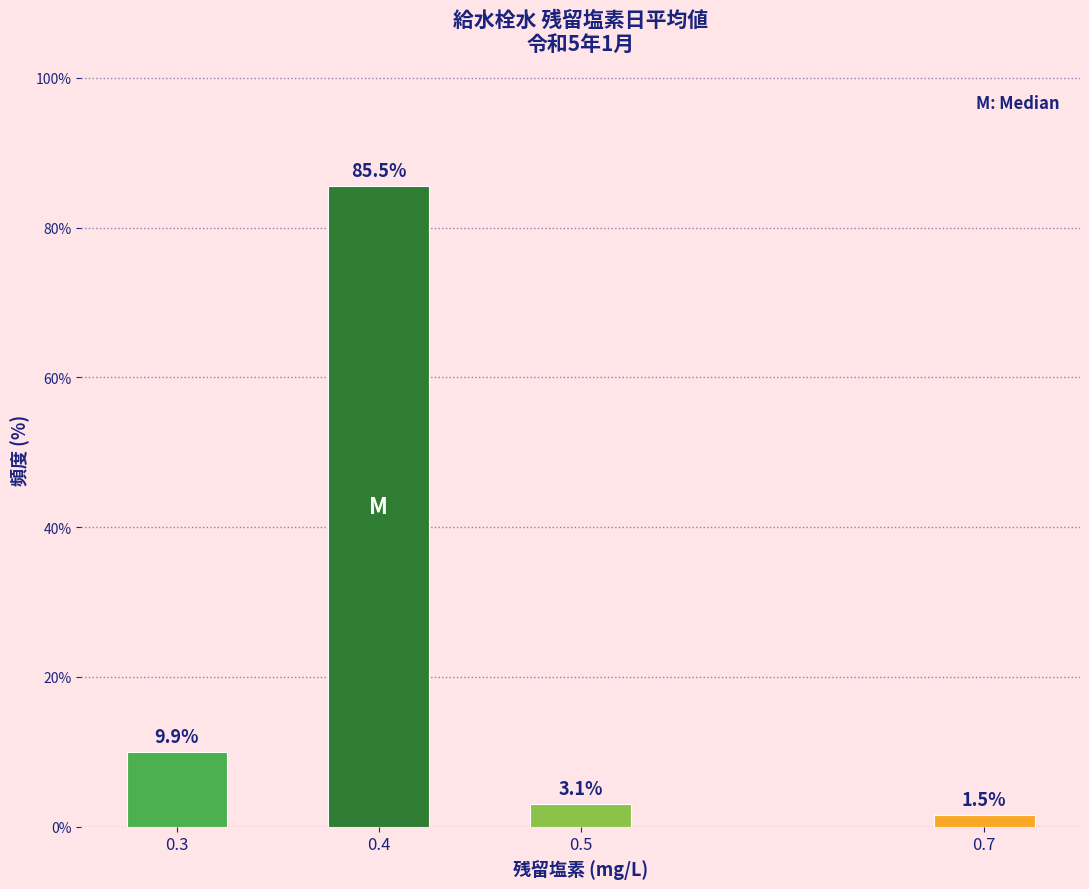

Reading left to right, transcribe all the data shown in this chart.

0.3=9.9	0.4=85.5	0.5=3.1	0.7=1.5